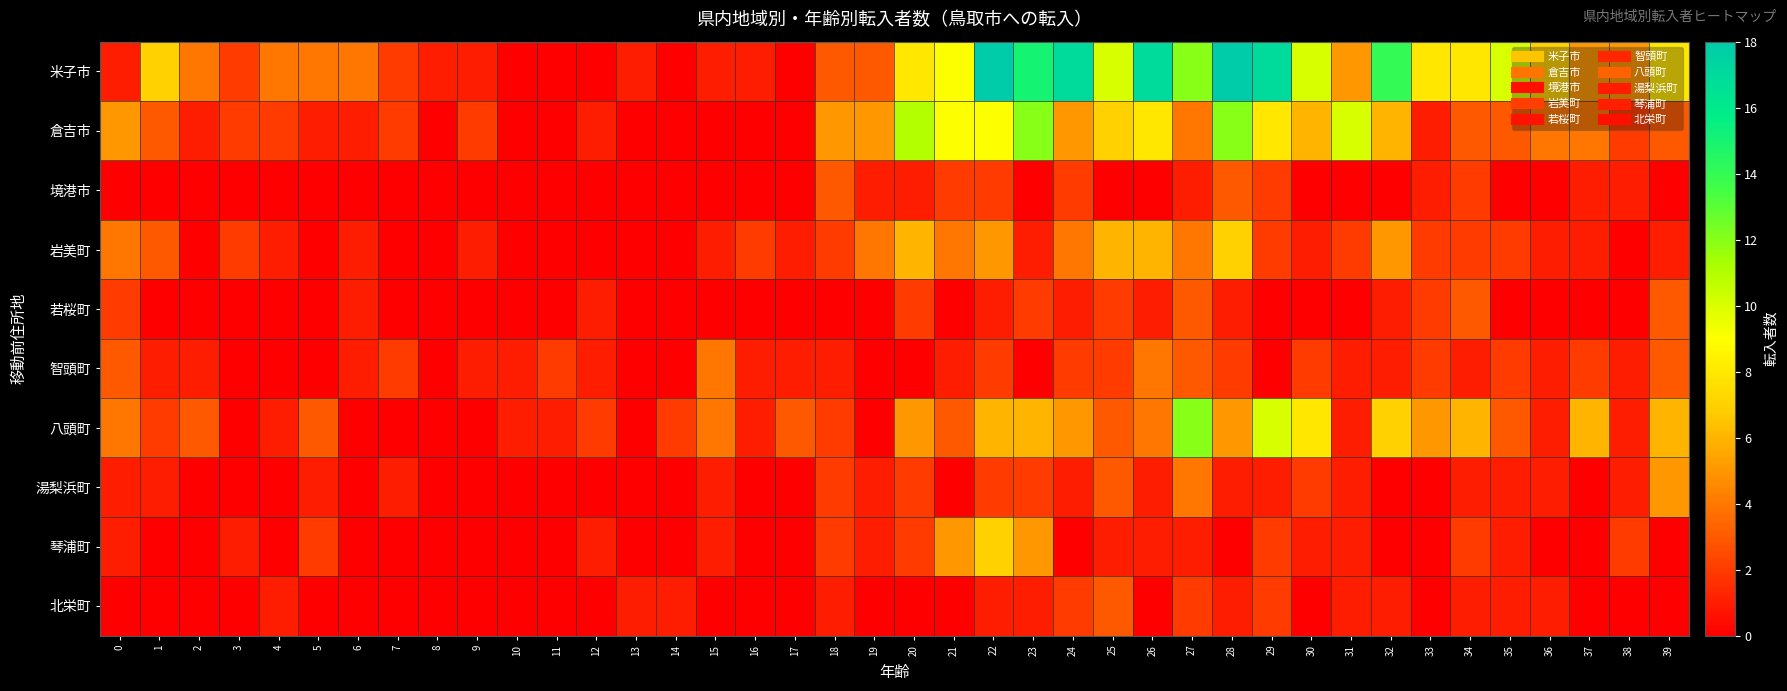

What is the total value across all series at 27?

46